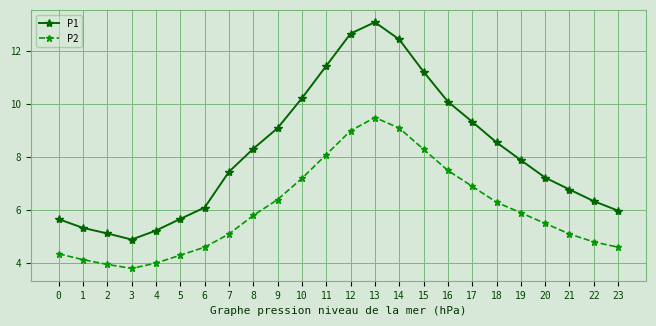

Is it true that P2 equals 7.6 at 22?

False